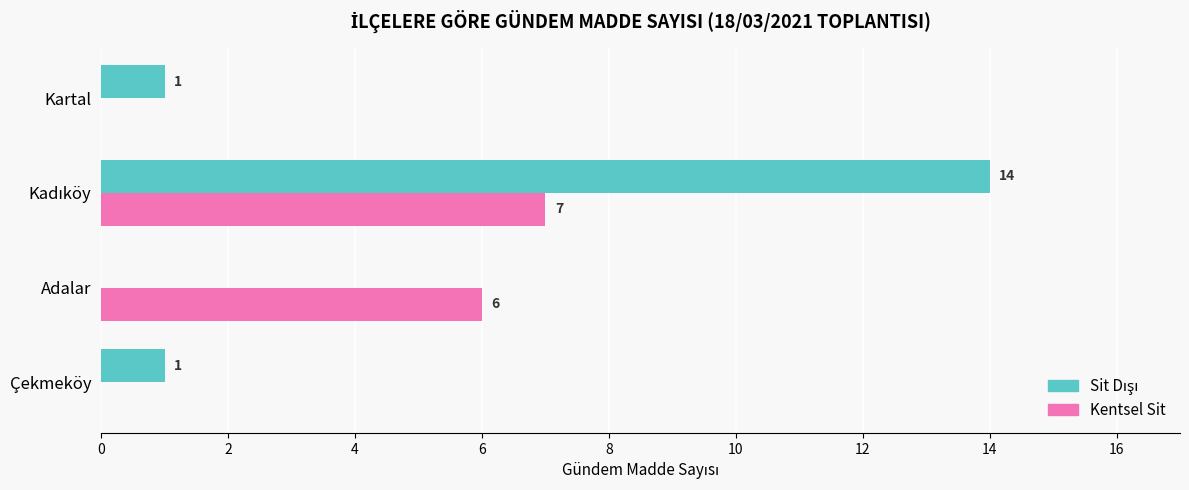

What is the sum of all Kentsel Sit values?

13